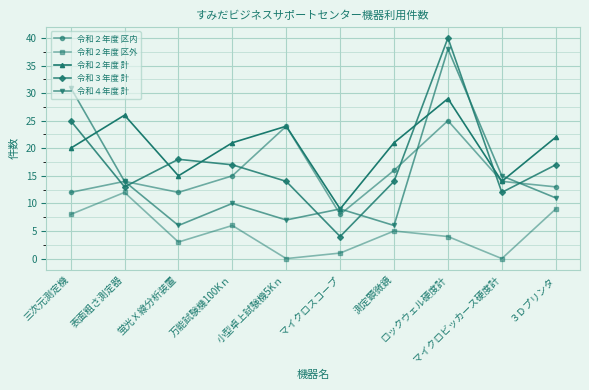

The value of 令和２年度 計 at マイクロビッカース硬度計 is 14. True or false?

True